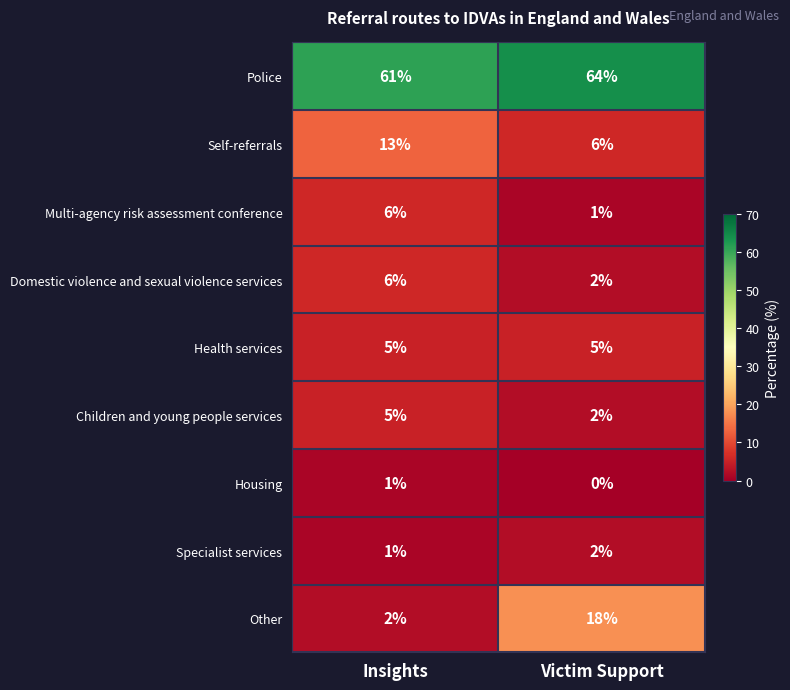

Is it true that Police equals 28 at Insights?

False